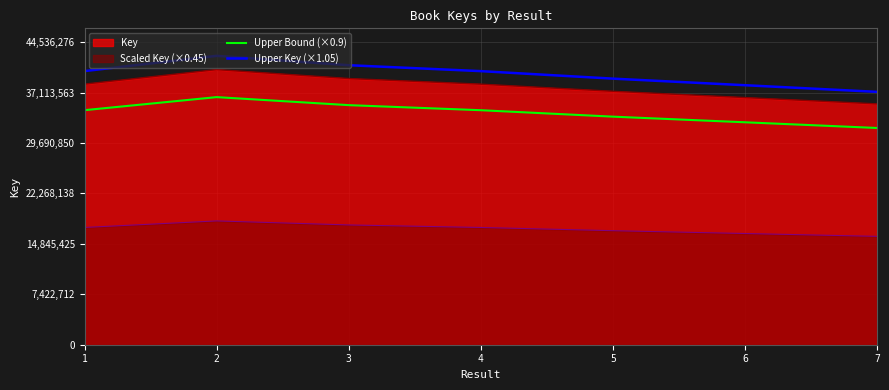

How many values in the Upper Bound (×0.9) series are below 34510853?

3